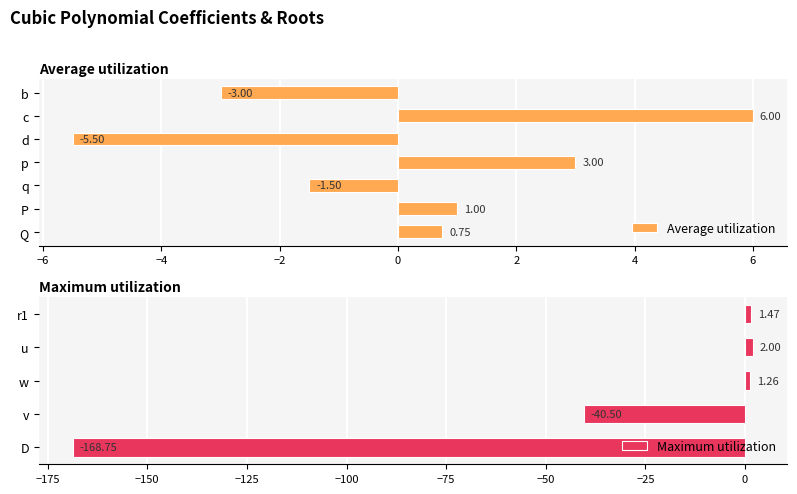

What is the change in value from q to P?

+2.5